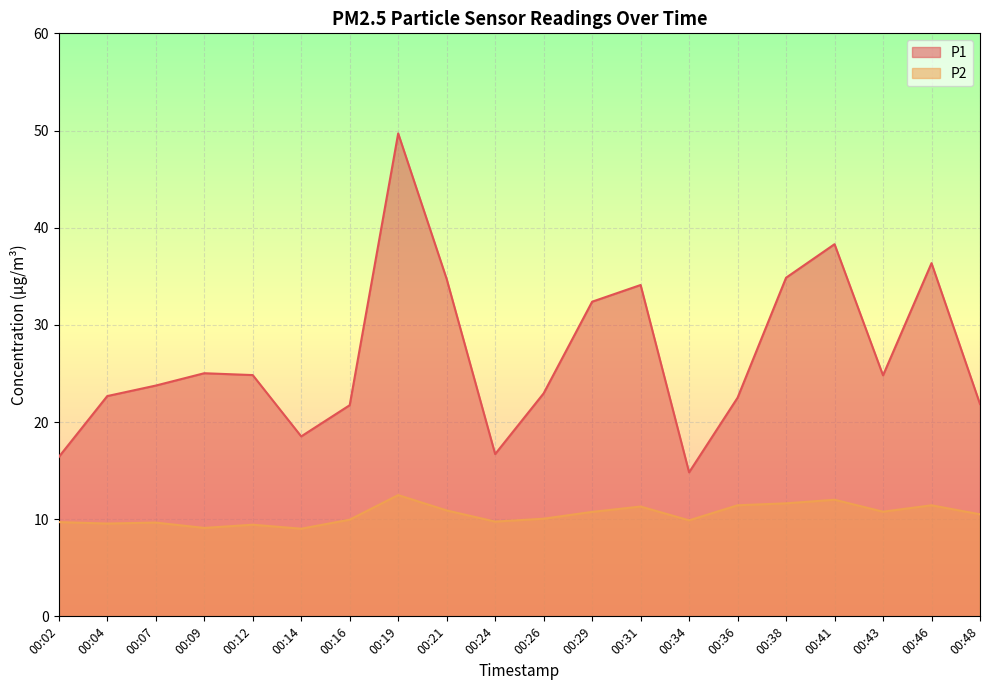

True or false: P1 and P2 cross at least once.

False